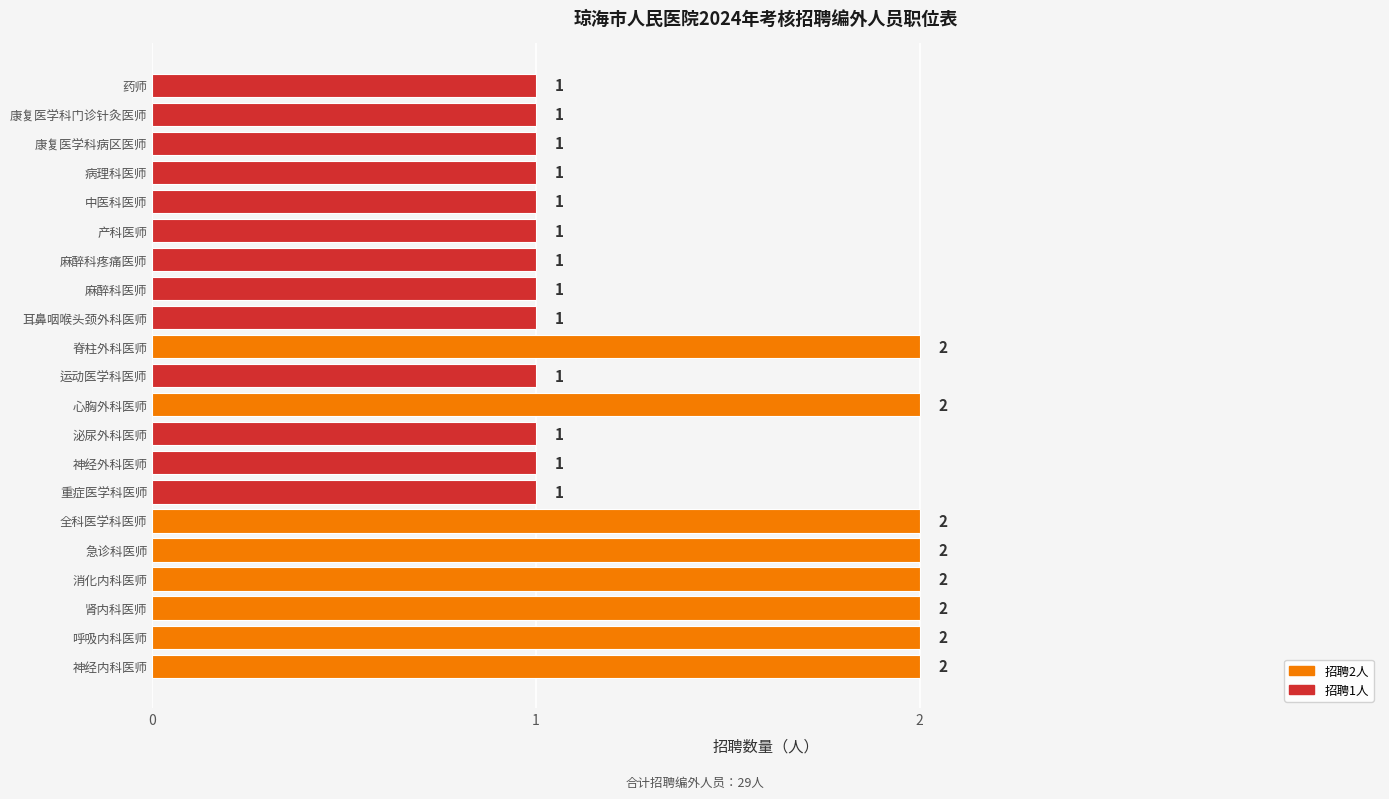

True or false: the data shows 2 at 呼吸内科医师.

True